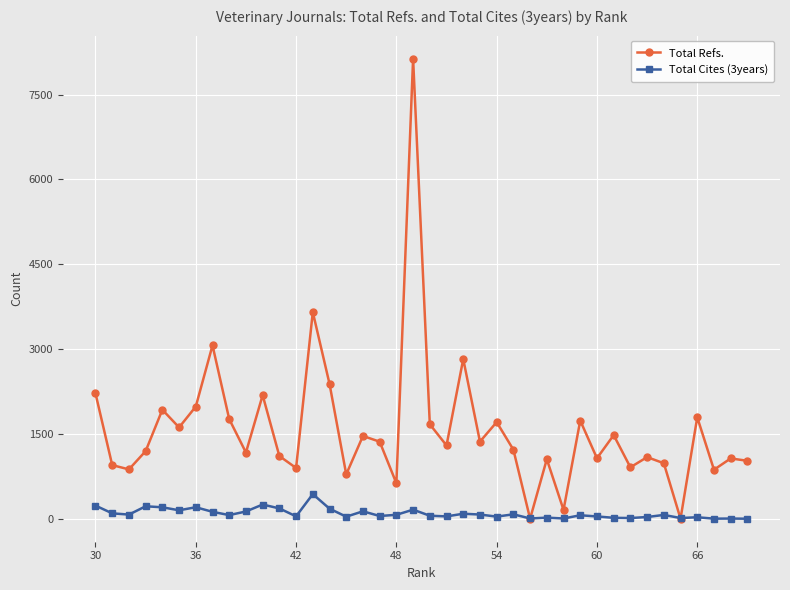

True or false: Total Refs. has more than 0 interior local peaks.

True